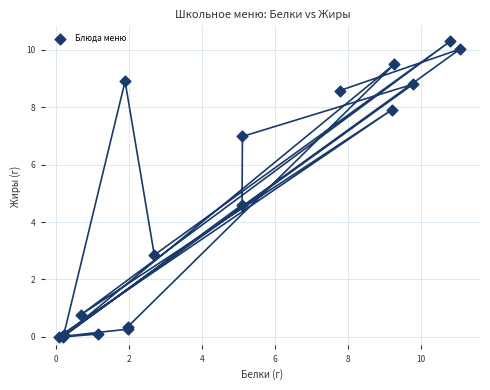

What Y value in the scatter plot is closest to 5?

4.6